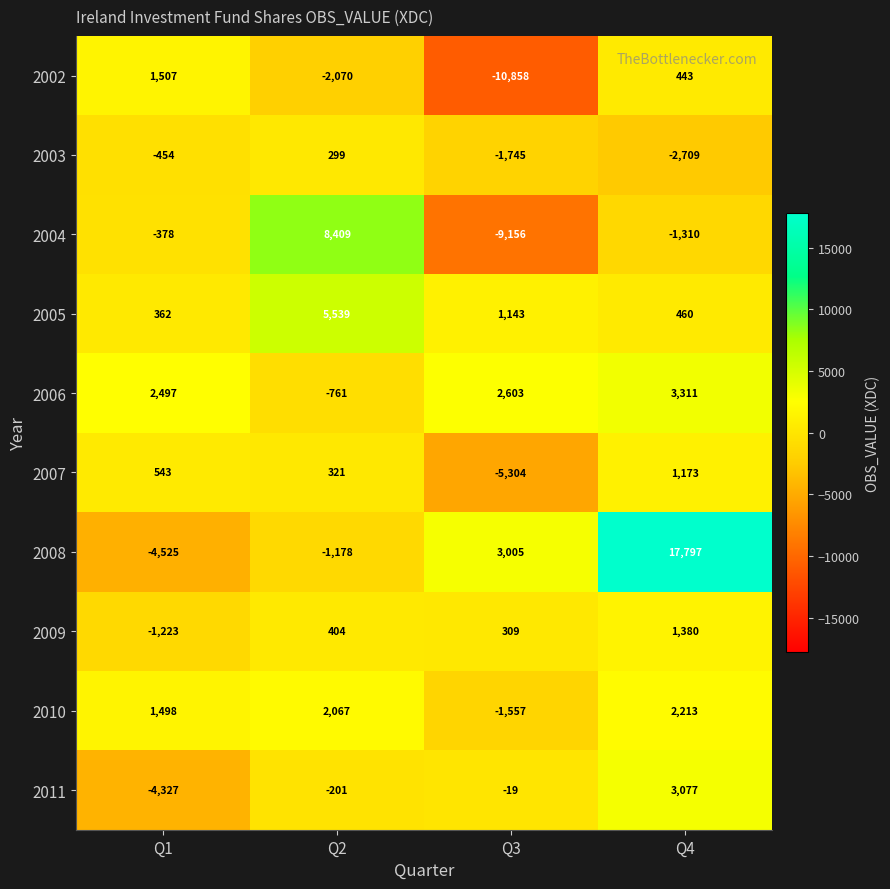

What is the average value of the 2004 series?

-609